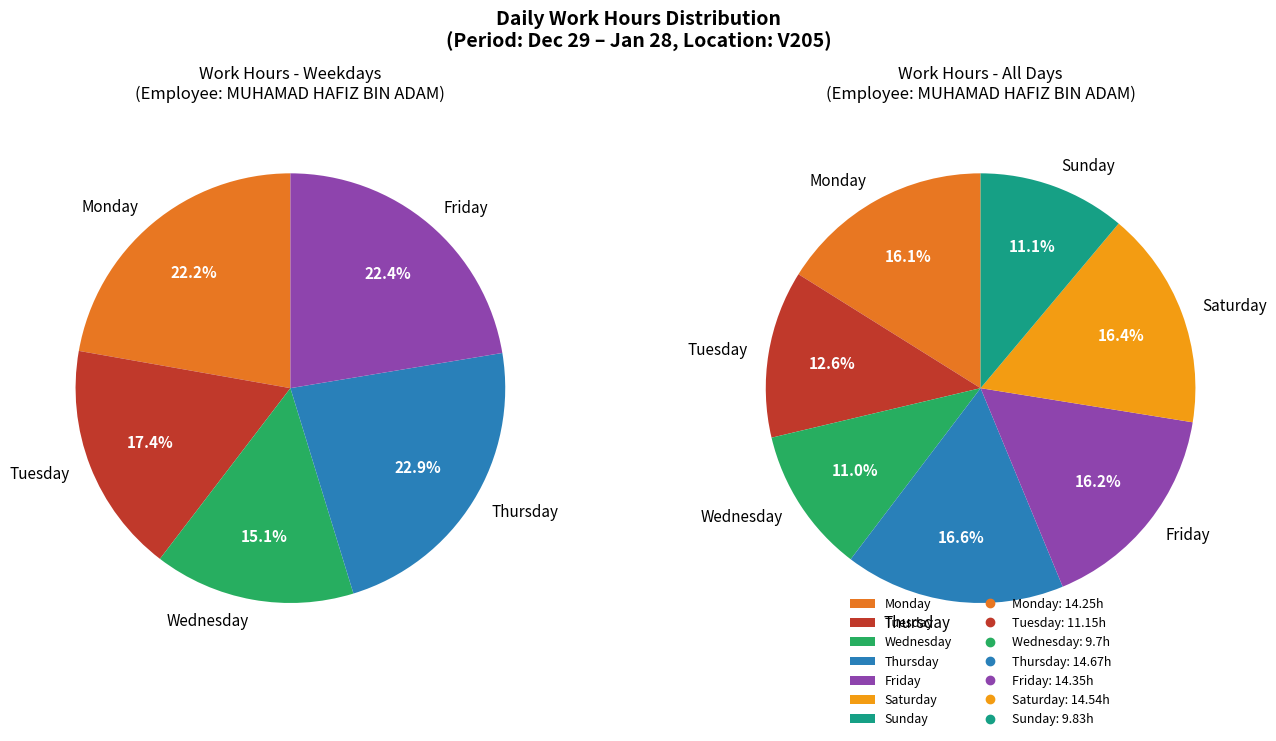

Is it true that Fri is 16% of the pie?

True